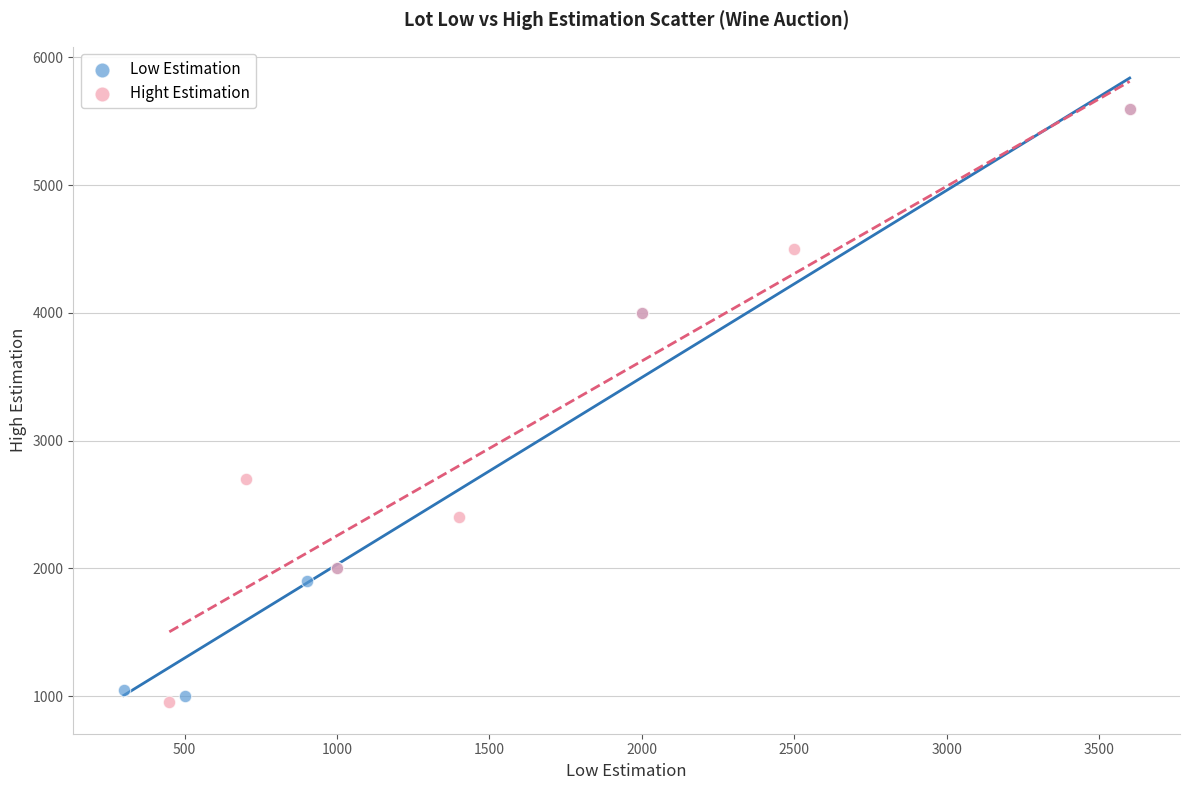

Which series has the widest spread of Y values?

Hight Estimation